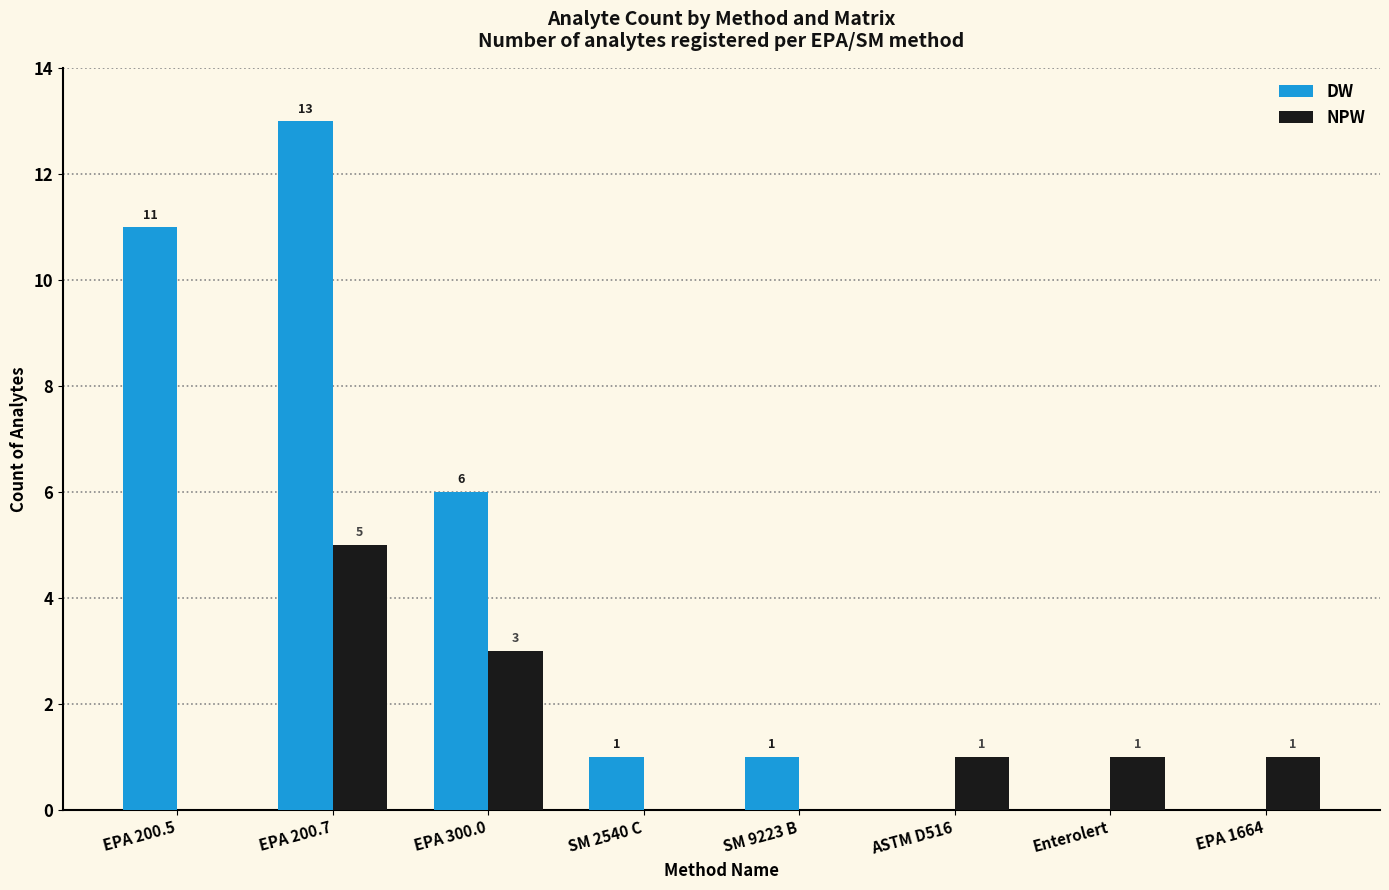

Which series has the largest total across all categories?

DW